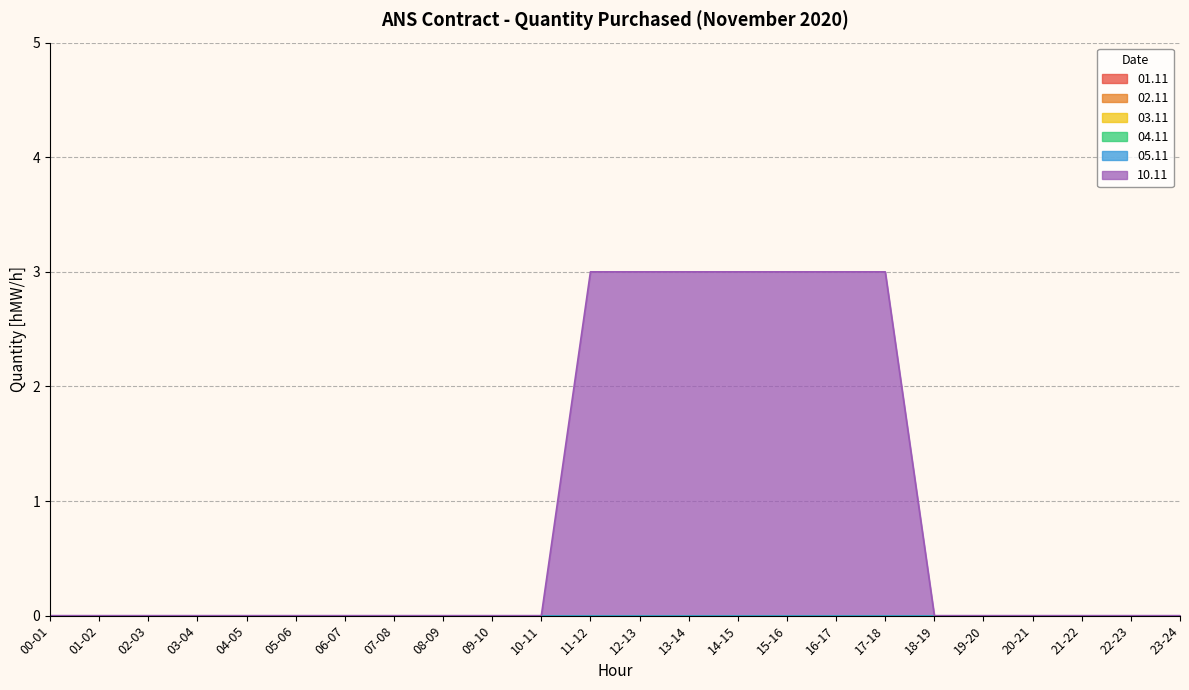

What is the greatest value displayed?

3